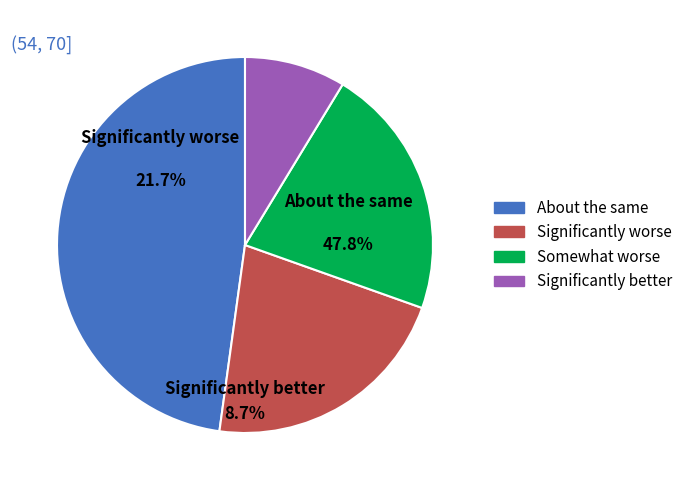

Is there a majority slice in this chart?

No